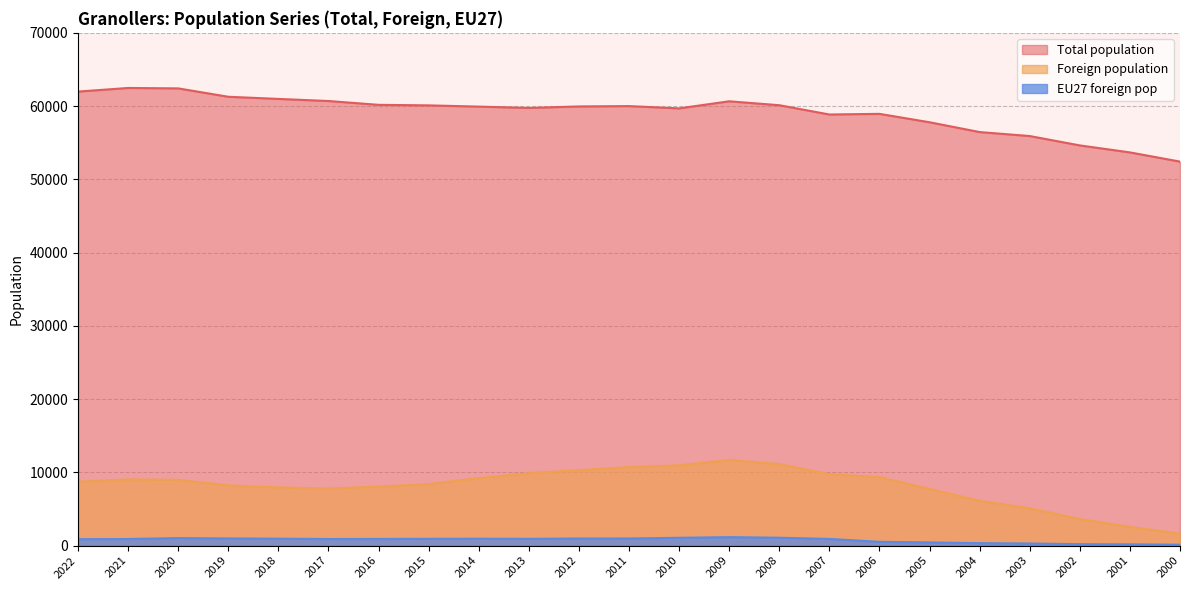

Does the chart display data point markers on the line(s)?

No